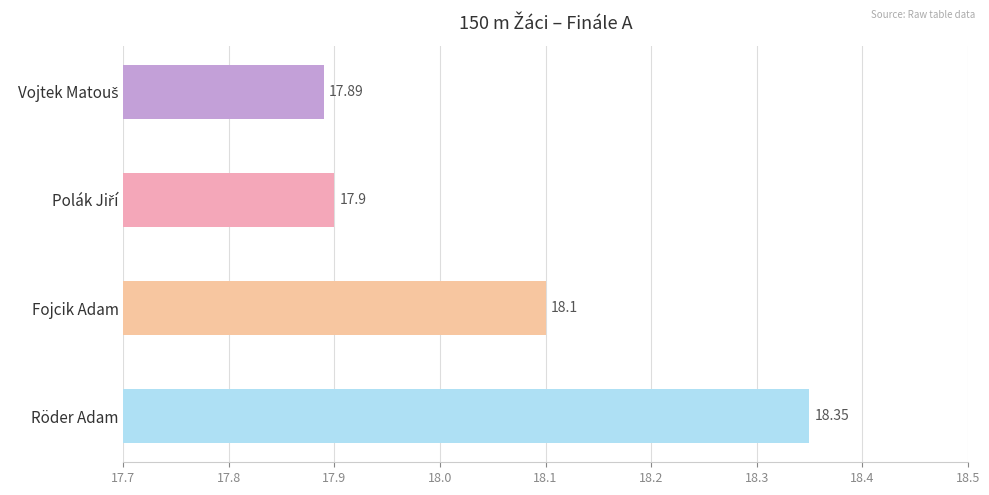

How many data points are less than 18?

2